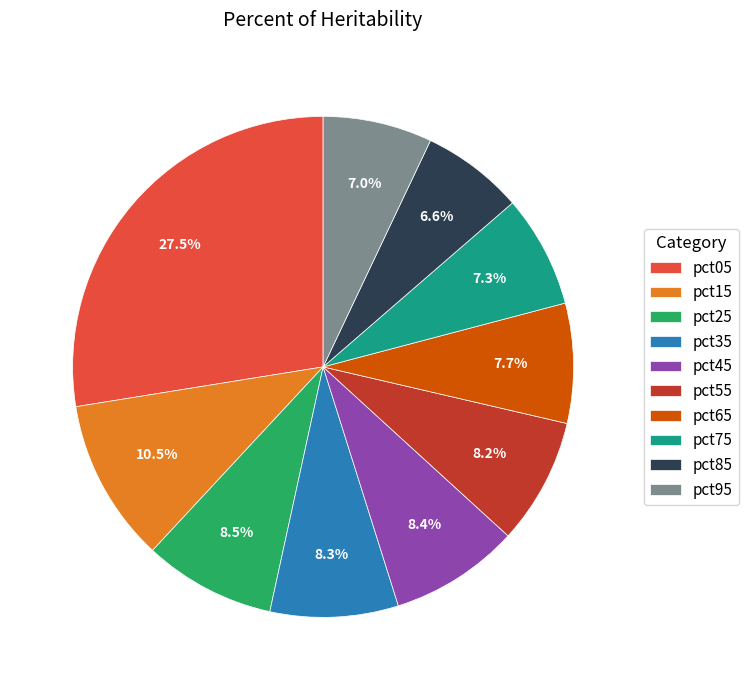

What is the total percentage of pct45 and pct05?

35.9%